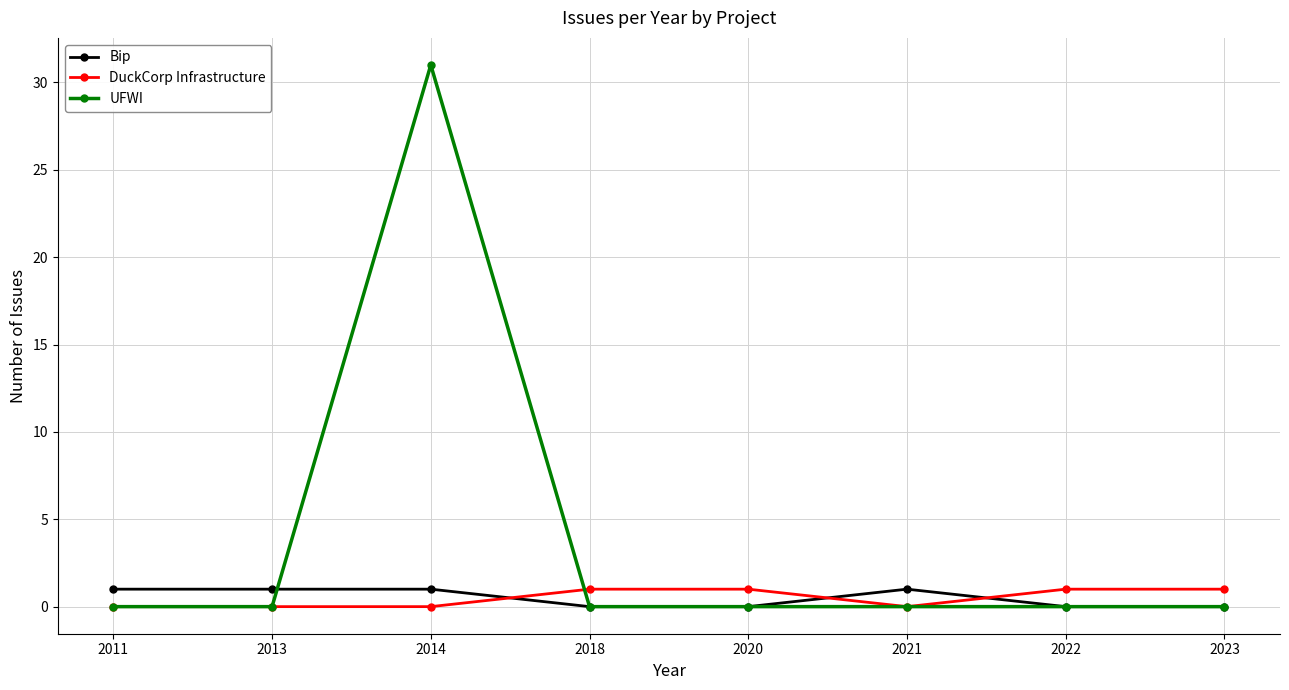

What is the value of the Bip point at the 1st from the left?

1